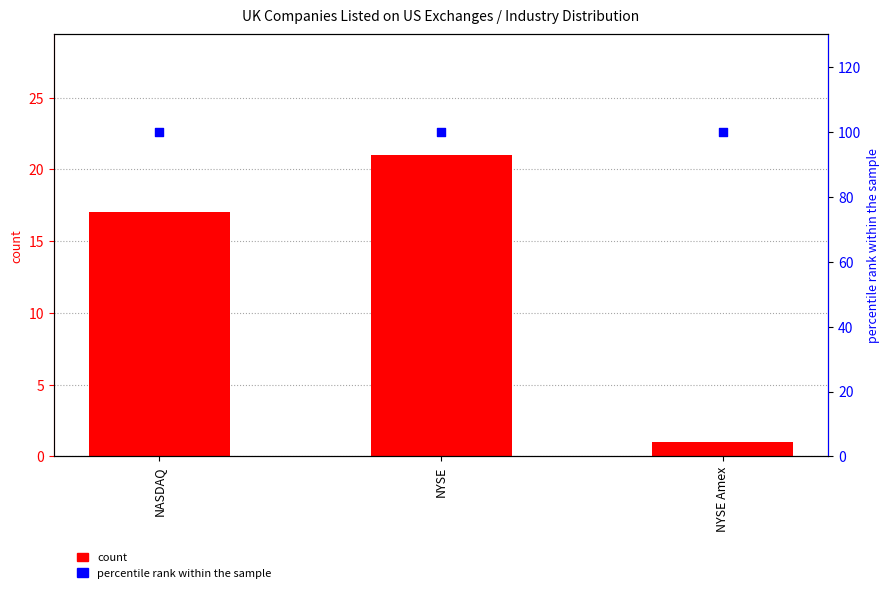

Which series has the largest total across all categories?

percentile rank within the sample